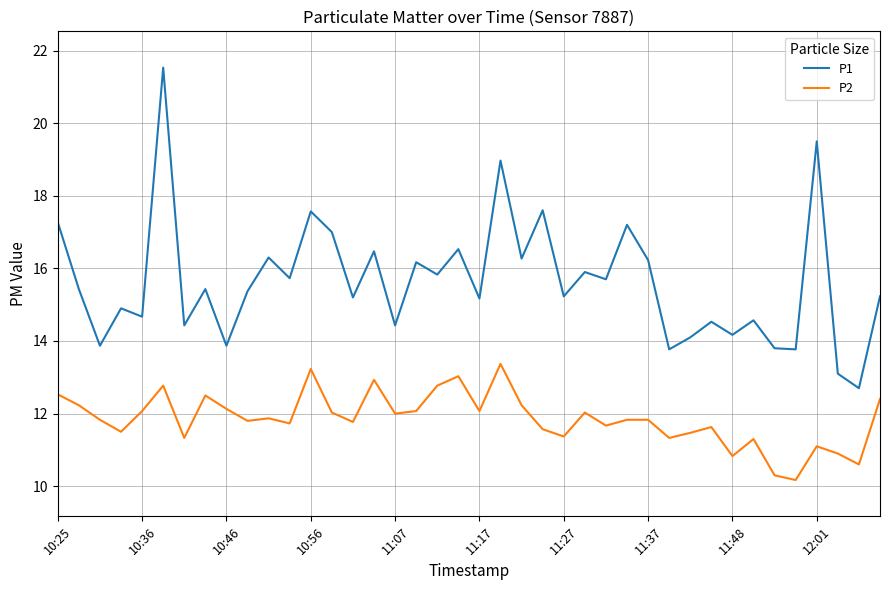

Which series has the largest total across all categories?

P1